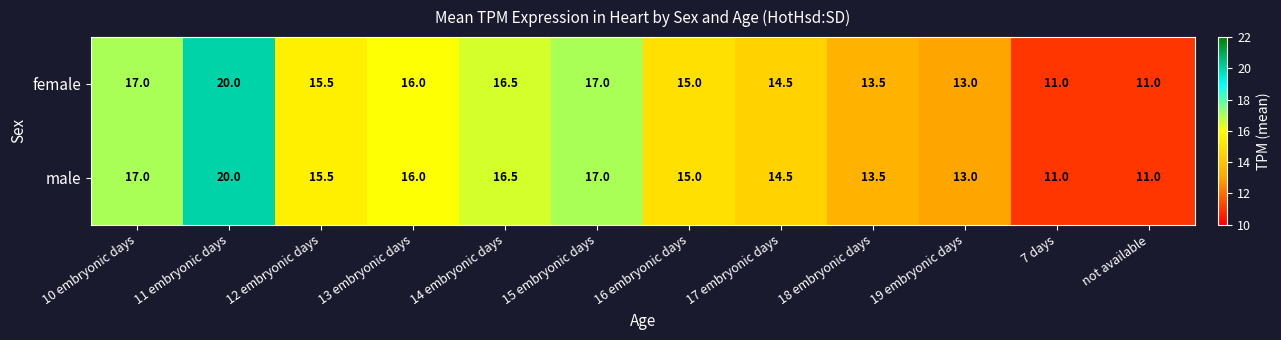

Is it true that female equals 14.8 at 7 days?

False